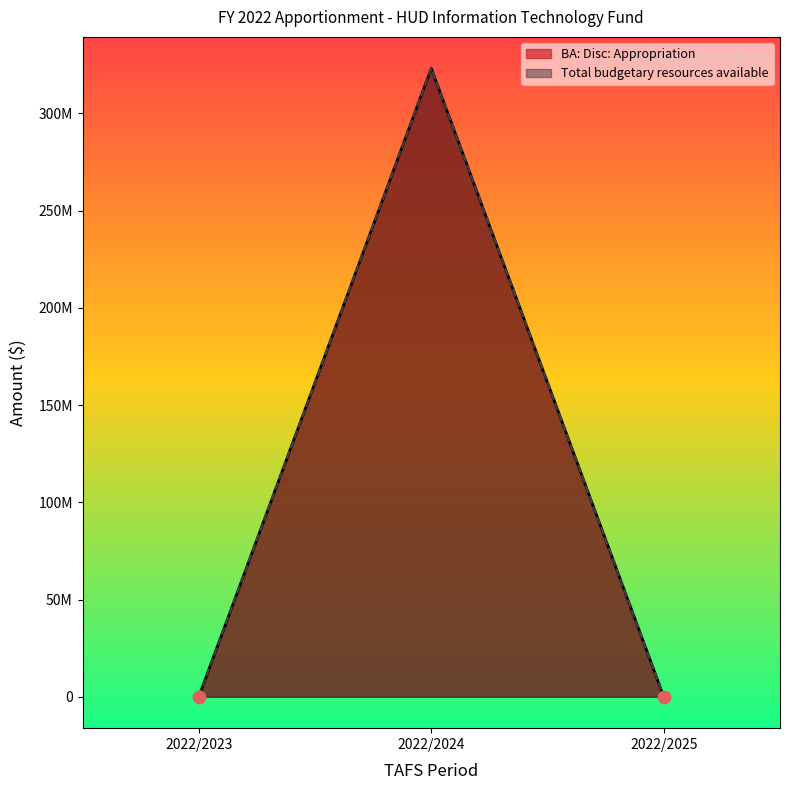

Which series has the largest total across all categories?

BA: Disc: Appropriation